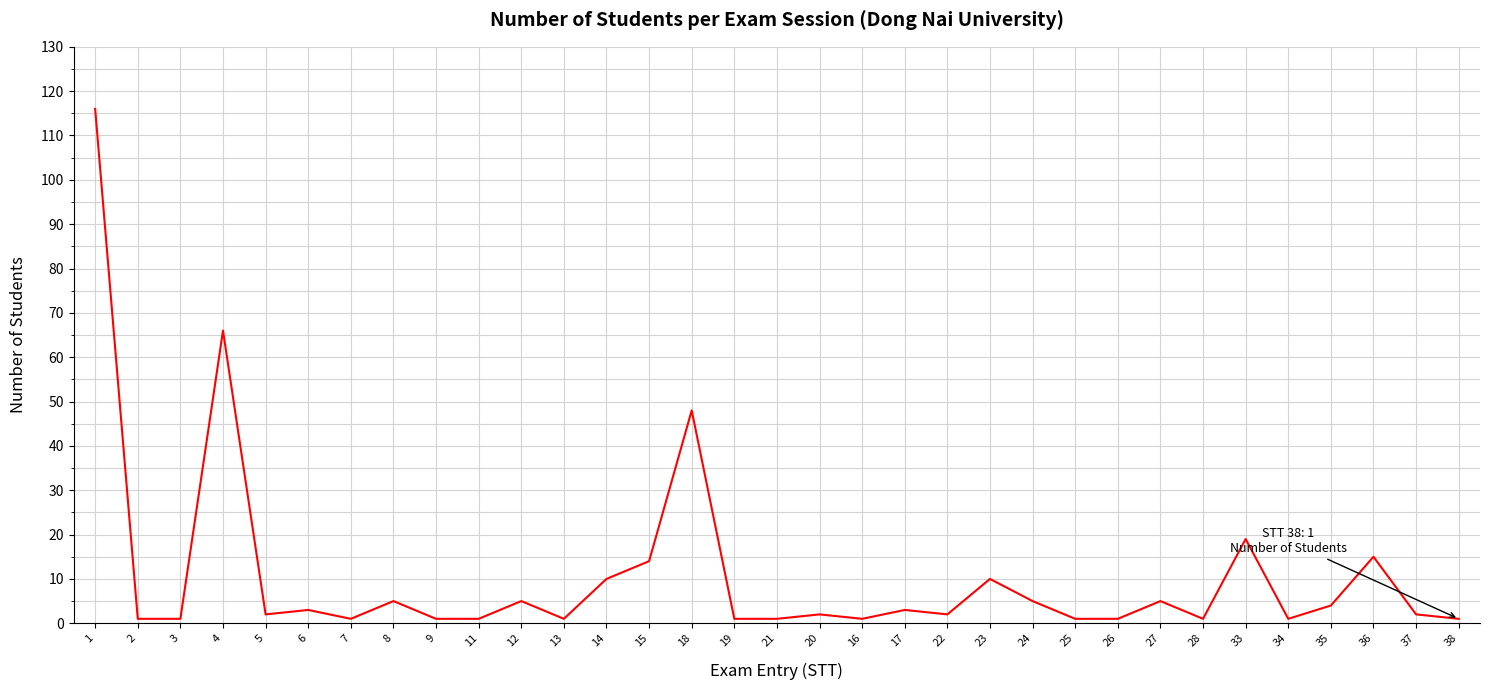

The chart shows a value of 5 at 27. True or false?

True